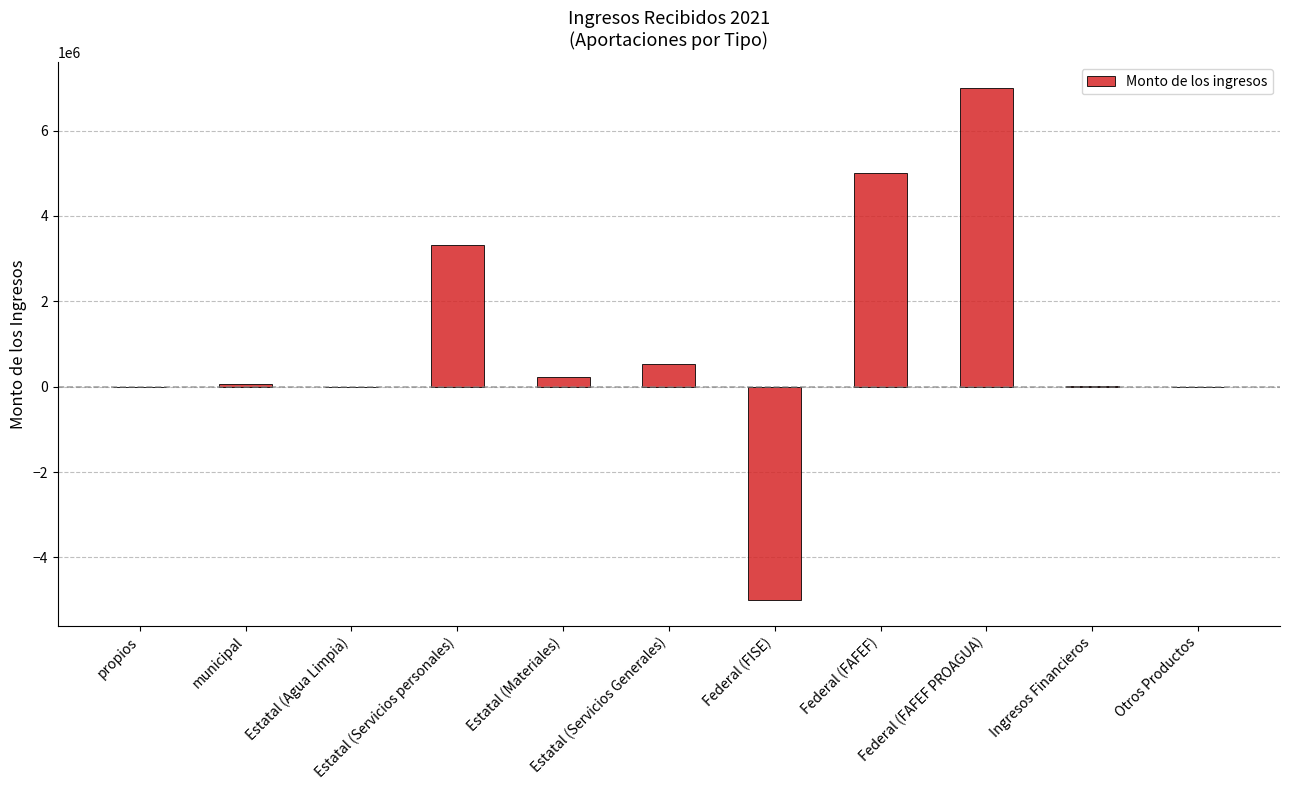

What is the maximum value shown in the chart?

7000000.0